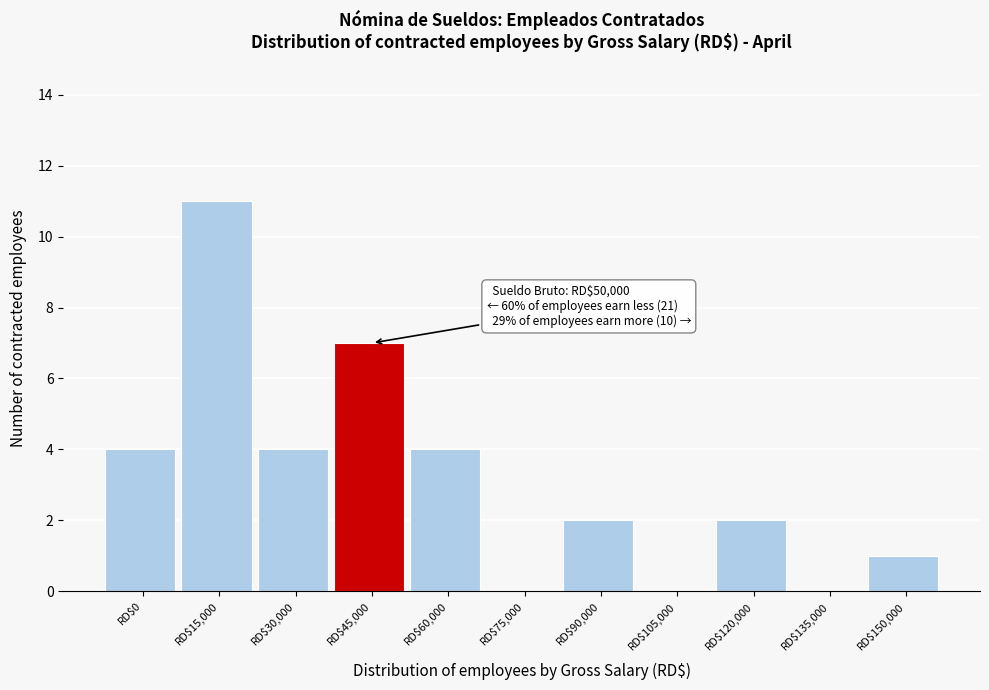

True or false: the data shows -4 at RD$105,000.

False